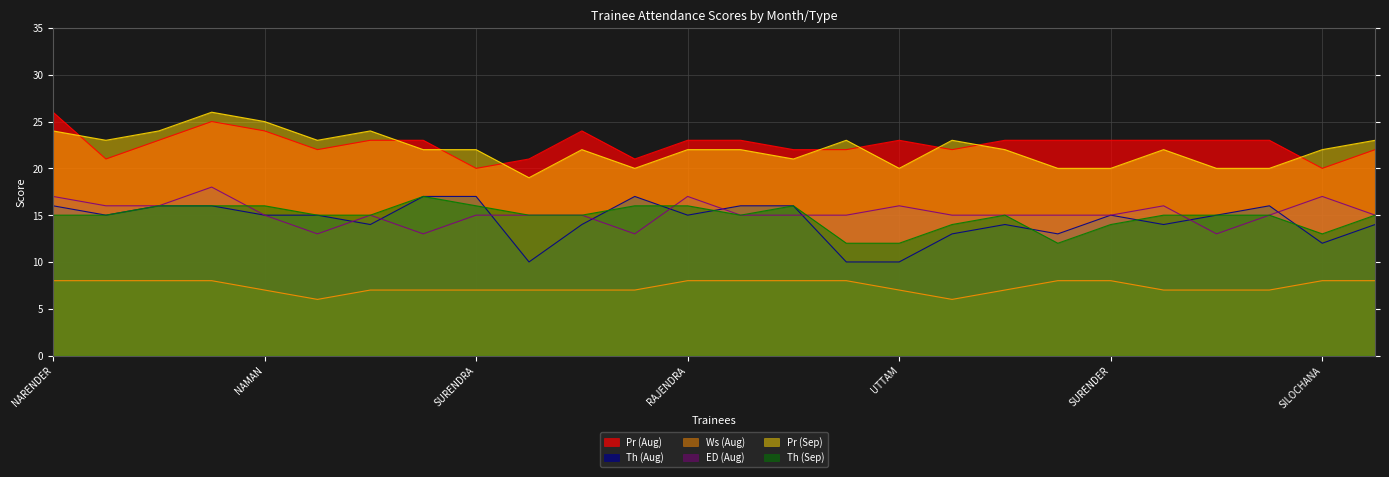

Which series has the widest spread of values?

Th (Aug)